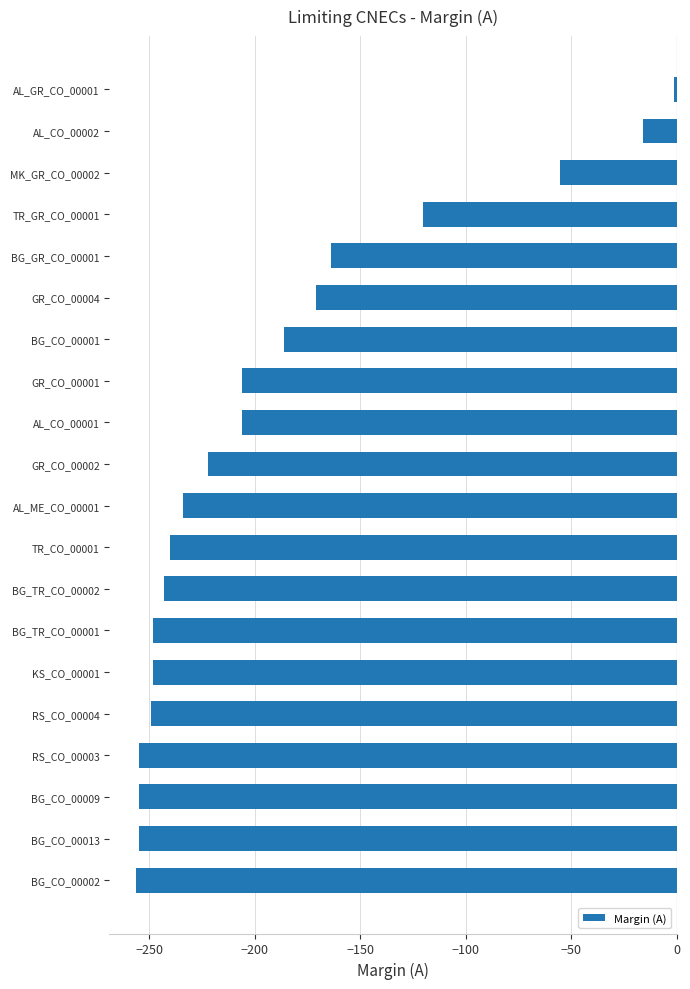

What is the label of the 9th bar from the top?

AL_CO_00001